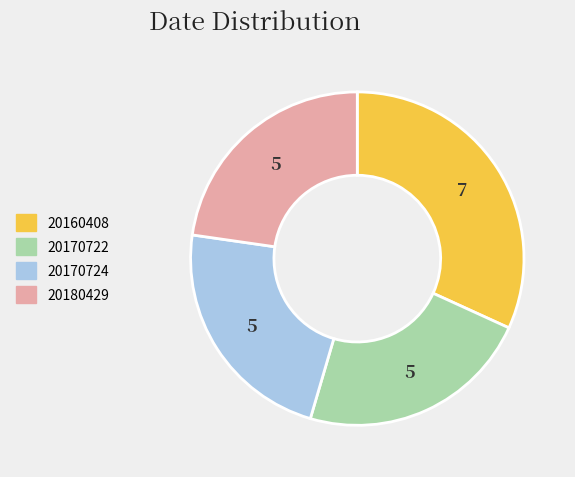

Is there any slice that represents more than half of the pie?

No